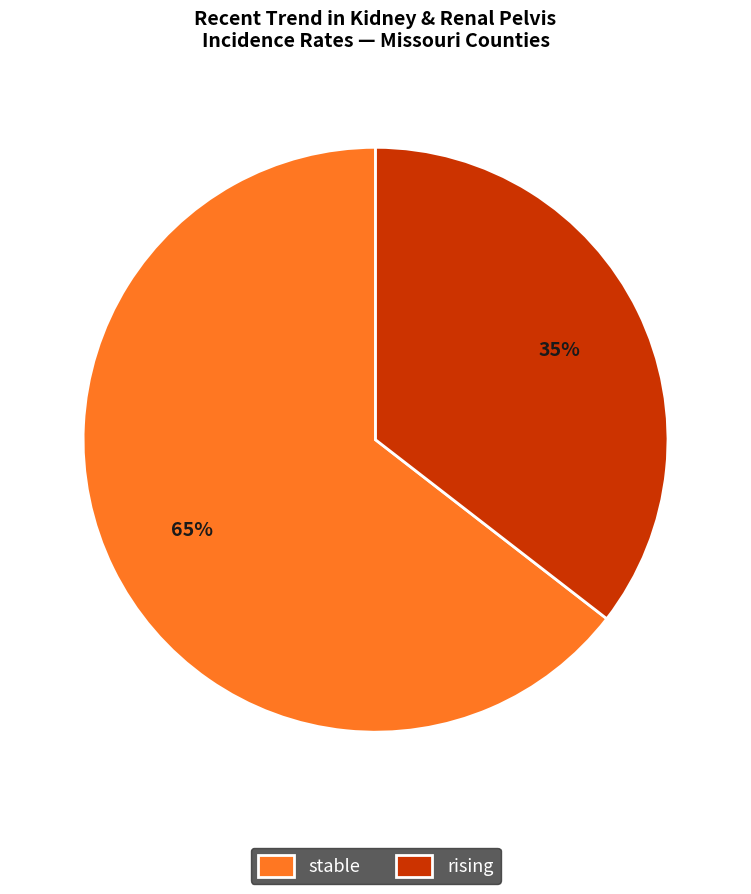

The rising slice represents 43% of the pie. True or false?

False